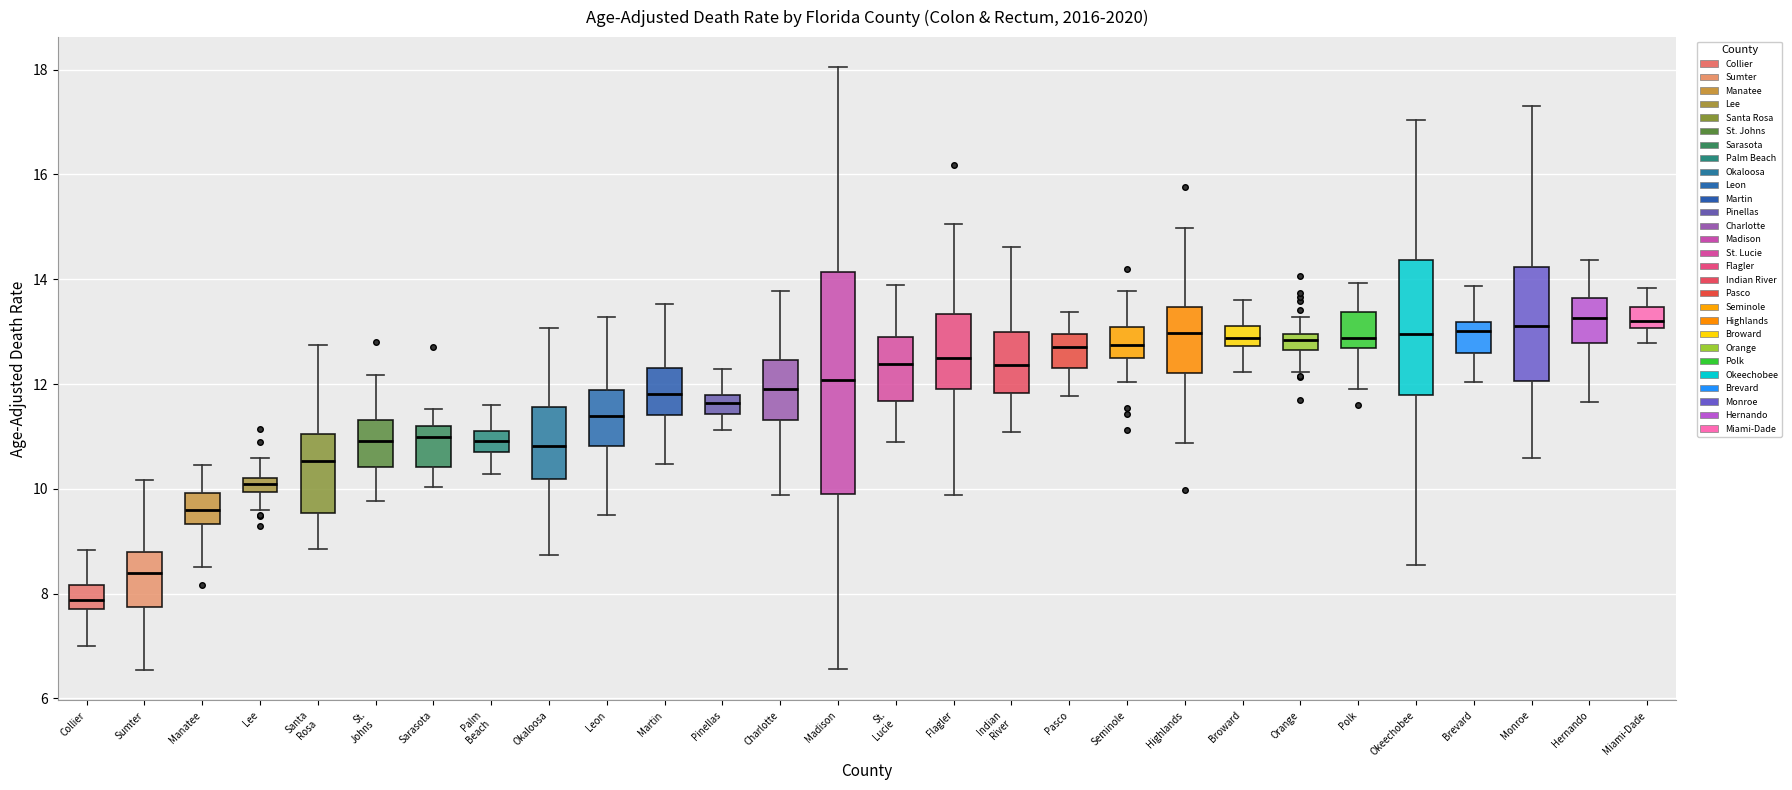

Which box's median line is the lowest?

Collier